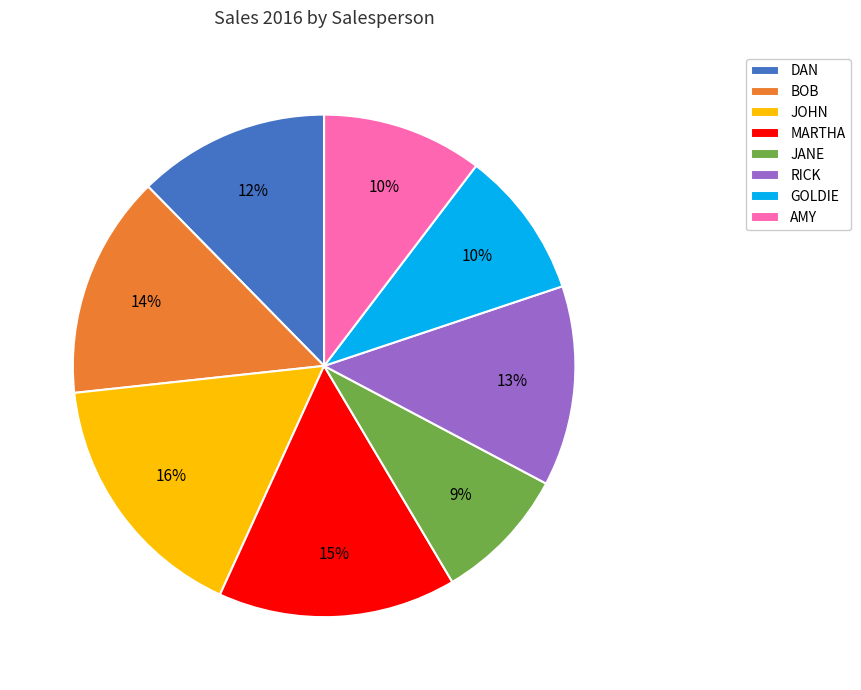

Is there a majority slice in this chart?

No